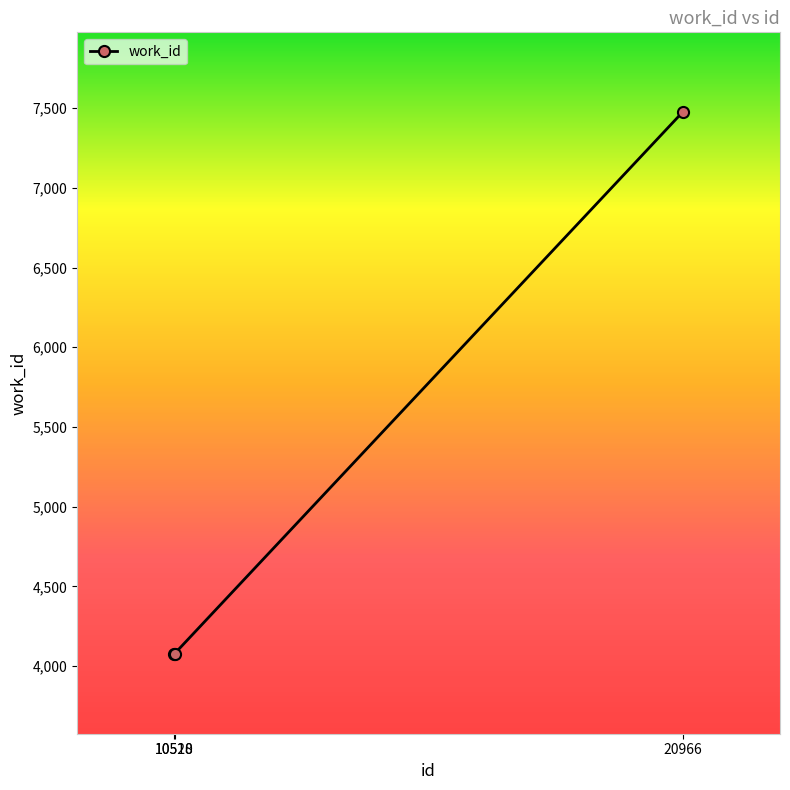

What is the smallest value displayed?

4075